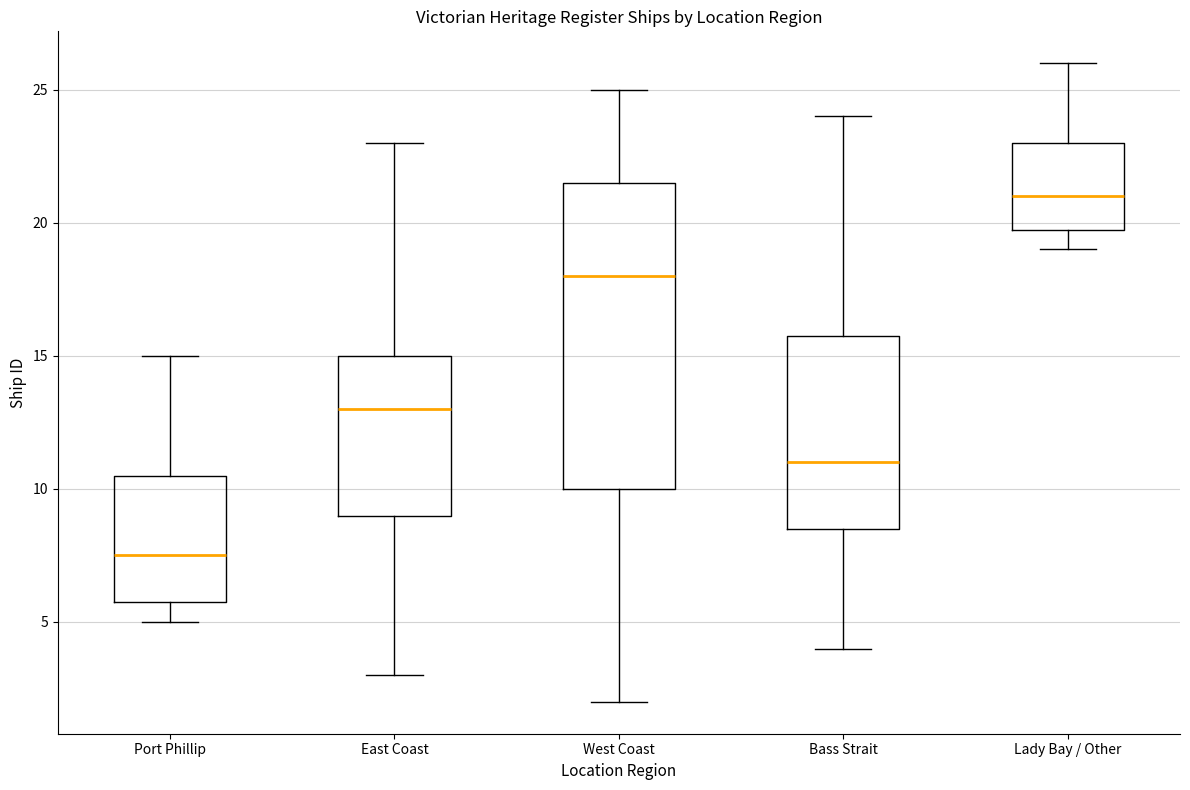

Which box is the tallest, from its lower edge to its upper edge?

West Coast